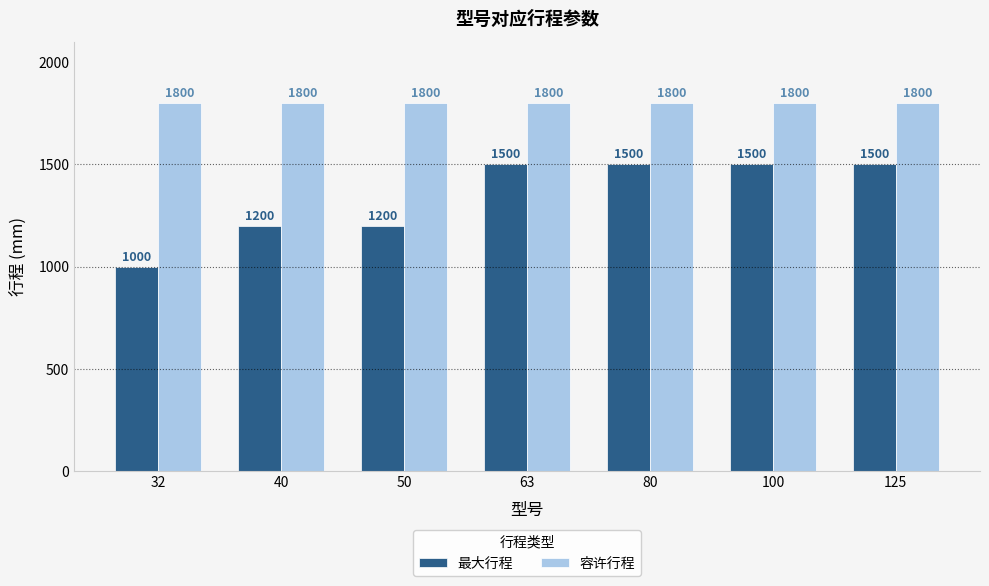

Count the number of data series in this chart.

2